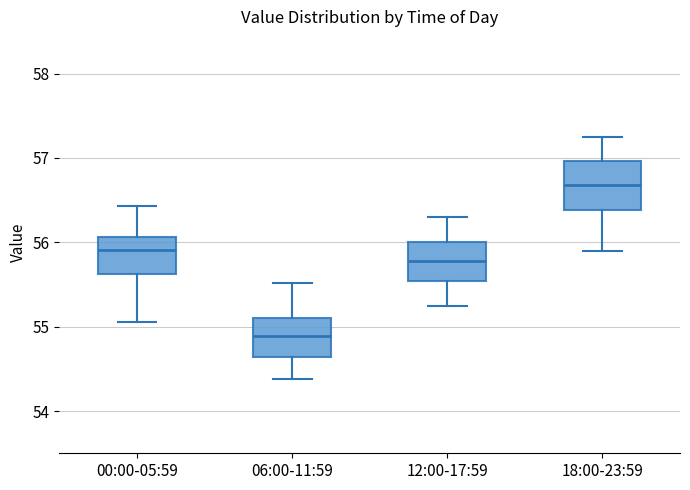

Where is the upper edge of the box for 06:00-11:59 on the y-axis? The values are not printed on the chart, so give them approximately, as read against the axis.

55.1